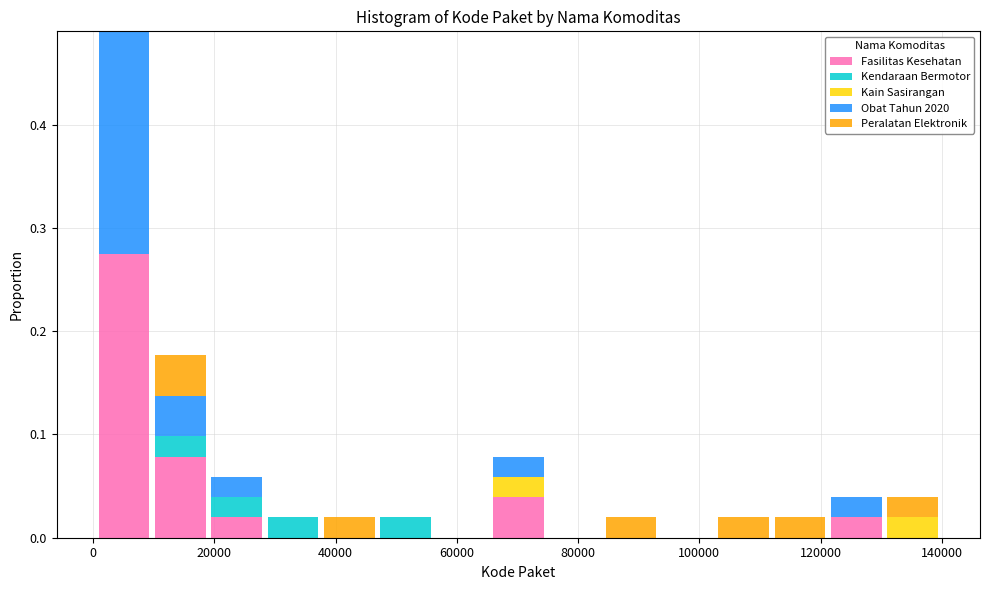

Which range on the x-axis has the tallest stacked bar (by total height)?

0 to 10000